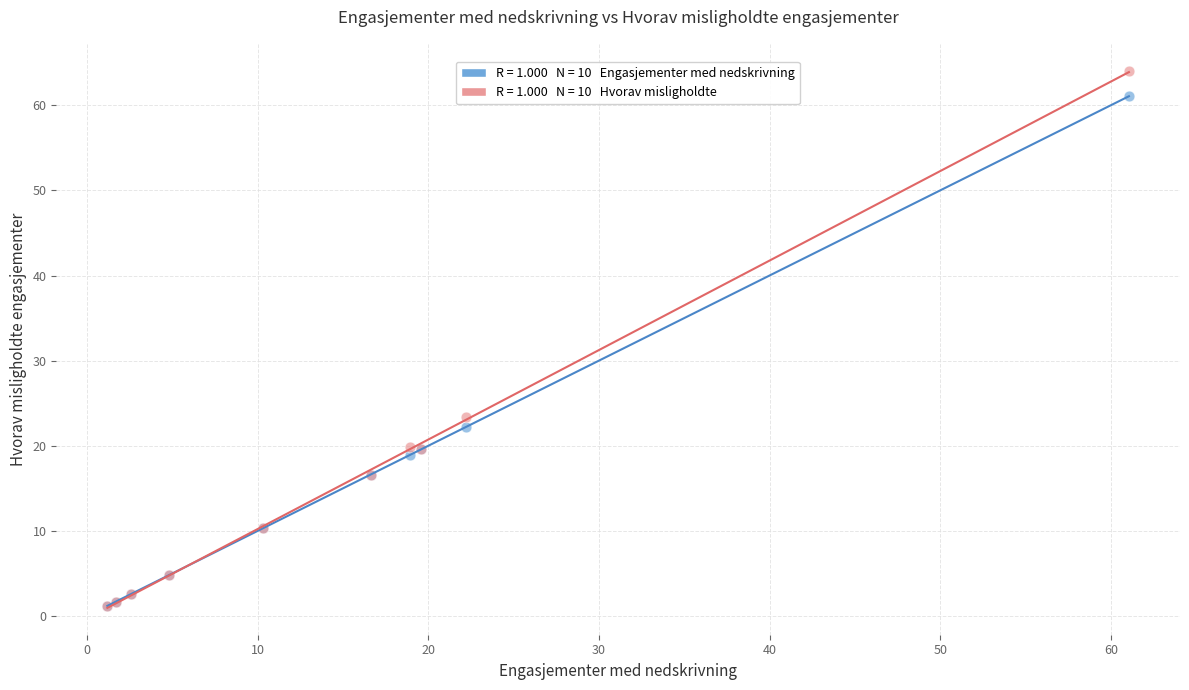

Across all series, what Y value is closest to 32?

23.4